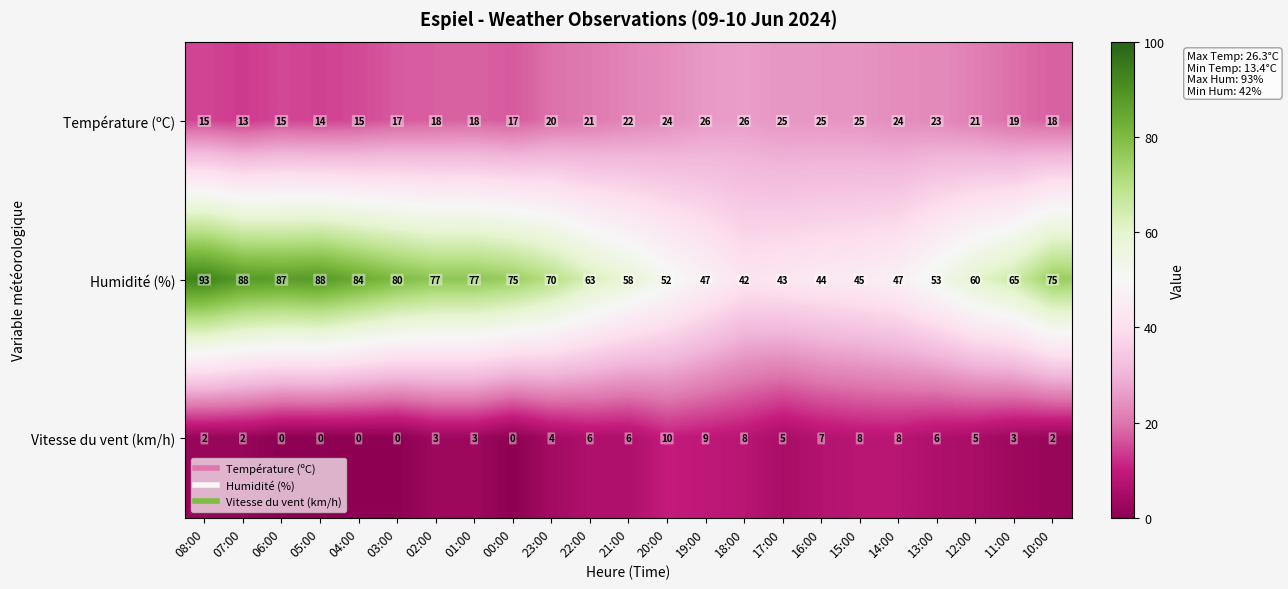

Rank the series by their average value, from highest to lowest.

Humidité (%), Température (ºC), Vitesse du vent (km/h)